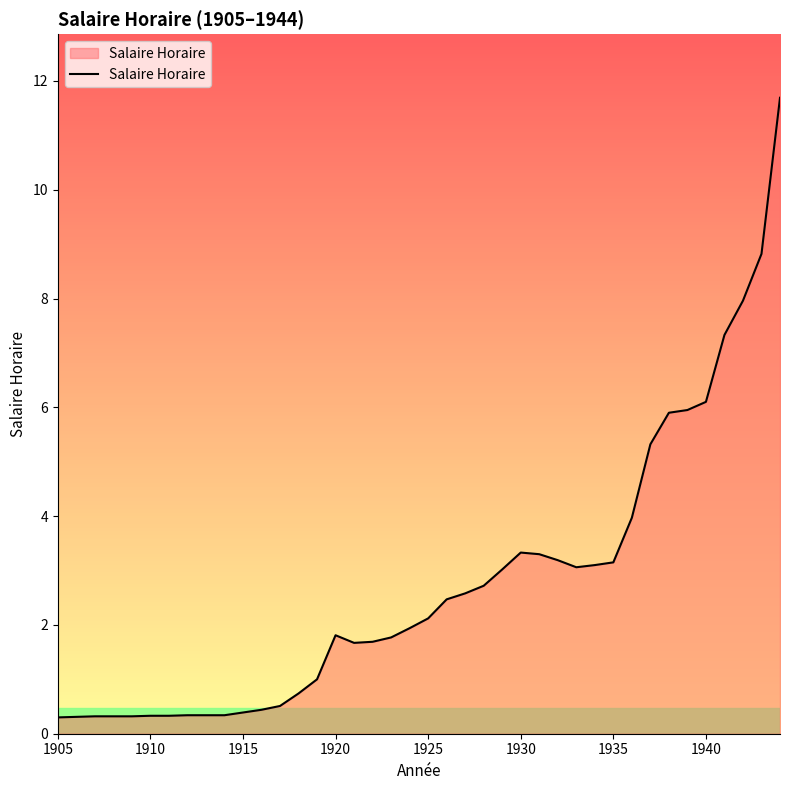

What is the minimum value shown in the chart?

0.3